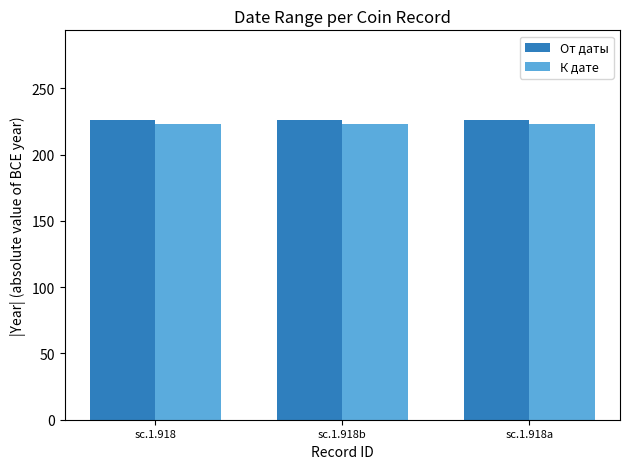

Count the number of categories in the chart.

3